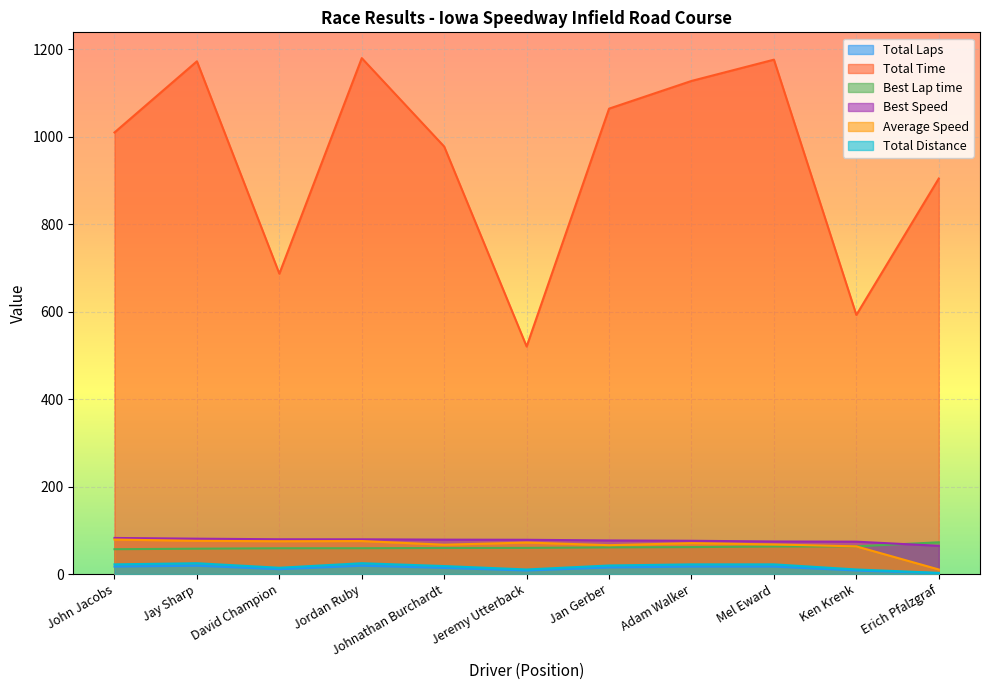

Rank the categories by Average Speed value from highest to lowest.

John Jacobs, Jay Sharp, Jordan Ruby, David Champion, Jeremy Utterback, Adam Walker, Mel Eward, Johnathan Burchardt, Jan Gerber, Ken Krenk, Erich Pfalzgraf